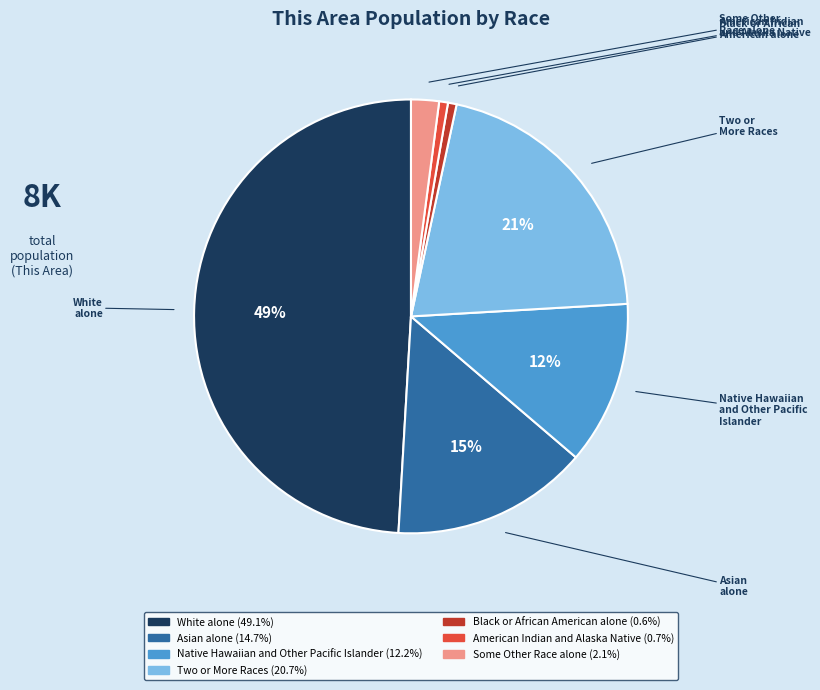

To the nearest percent, what is the difference between the Some Other Race alone and Black or African American alone slice percentages?

1%